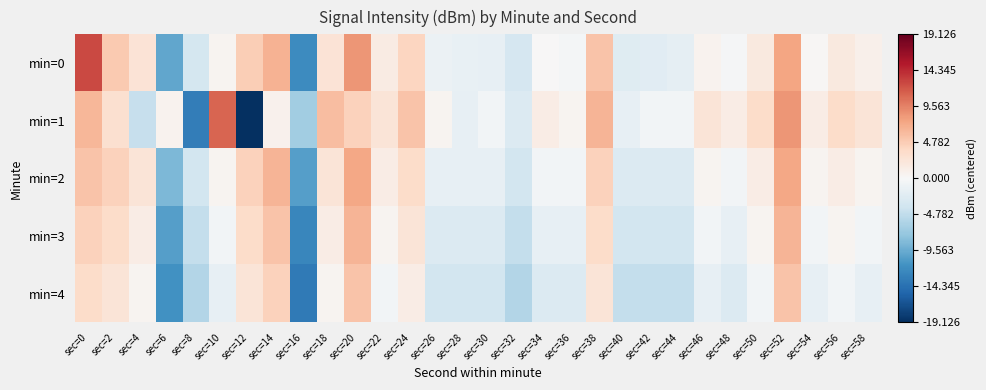

At how many categories does at least one series exceed 3?

12